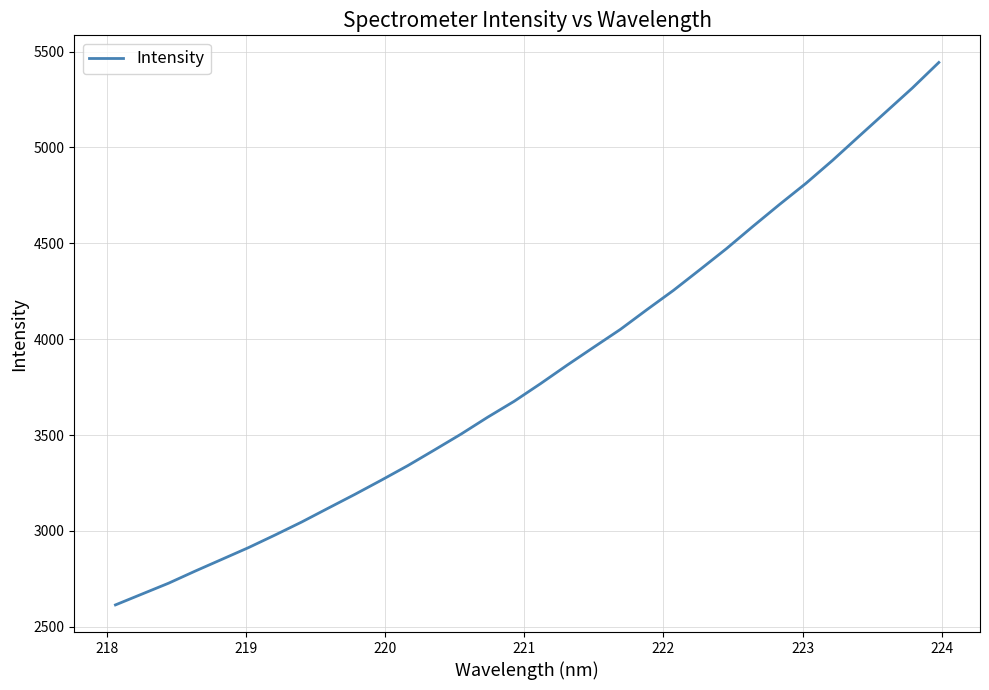

How many values are below 3768?

16